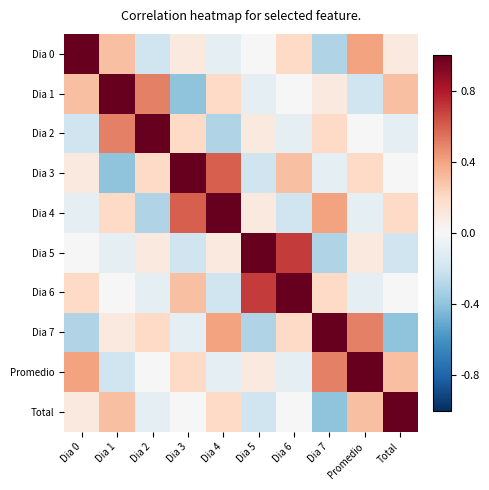

Reading left to right, what are all the values shown in this chart?

Dia 0: Dia 0=1.0	Dia 1=0.3	Dia 2=-0.2	Dia 3=0.1	Dia 4=-0.1	Dia 5=0.0	Dia 6=0.2	Dia 7=-0.3	Promedio=0.4	Total=0.1
Dia 1: Dia 0=0.3	Dia 1=1.0	Dia 2=0.5	Dia 3=-0.4	Dia 4=0.2	Dia 5=-0.1	Dia 6=0.0	Dia 7=0.1	Promedio=-0.2	Total=0.3
Dia 2: Dia 0=-0.2	Dia 1=0.5	Dia 2=1.0	Dia 3=0.2	Dia 4=-0.3	Dia 5=0.1	Dia 6=-0.1	Dia 7=0.2	Promedio=0.0	Total=-0.1
Dia 3: Dia 0=0.1	Dia 1=-0.4	Dia 2=0.2	Dia 3=1.0	Dia 4=0.6	Dia 5=-0.2	Dia 6=0.3	Dia 7=-0.1	Promedio=0.2	Total=0.0
Dia 4: Dia 0=-0.1	Dia 1=0.2	Dia 2=-0.3	Dia 3=0.6	Dia 4=1.0	Dia 5=0.1	Dia 6=-0.2	Dia 7=0.4	Promedio=-0.1	Total=0.2
Dia 5: Dia 0=0.0	Dia 1=-0.1	Dia 2=0.1	Dia 3=-0.2	Dia 4=0.1	Dia 5=1.0	Dia 6=0.7	Dia 7=-0.3	Promedio=0.1	Total=-0.2
Dia 6: Dia 0=0.2	Dia 1=0.0	Dia 2=-0.1	Dia 3=0.3	Dia 4=-0.2	Dia 5=0.7	Dia 6=1.0	Dia 7=0.2	Promedio=-0.1	Total=0.0
Dia 7: Dia 0=-0.3	Dia 1=0.1	Dia 2=0.2	Dia 3=-0.1	Dia 4=0.4	Dia 5=-0.3	Dia 6=0.2	Dia 7=1.0	Promedio=0.5	Total=-0.4
Promedio: Dia 0=0.4	Dia 1=-0.2	Dia 2=0.0	Dia 3=0.2	Dia 4=-0.1	Dia 5=0.1	Dia 6=-0.1	Dia 7=0.5	Promedio=1.0	Total=0.3
Total: Dia 0=0.1	Dia 1=0.3	Dia 2=-0.1	Dia 3=0.0	Dia 4=0.2	Dia 5=-0.2	Dia 6=0.0	Dia 7=-0.4	Promedio=0.3	Total=1.0